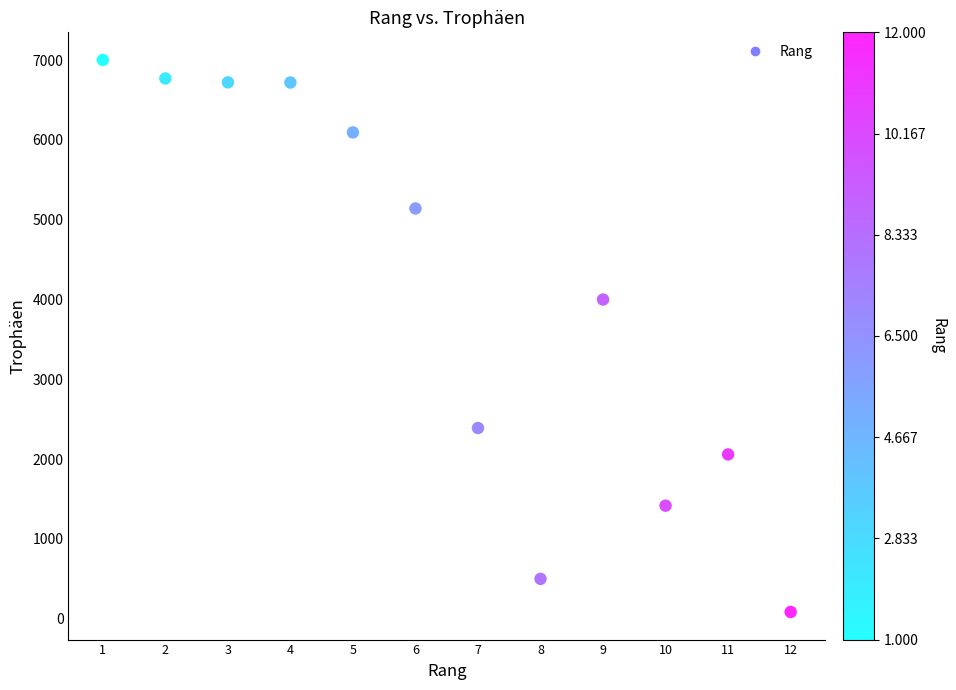

What is the average X value?

6